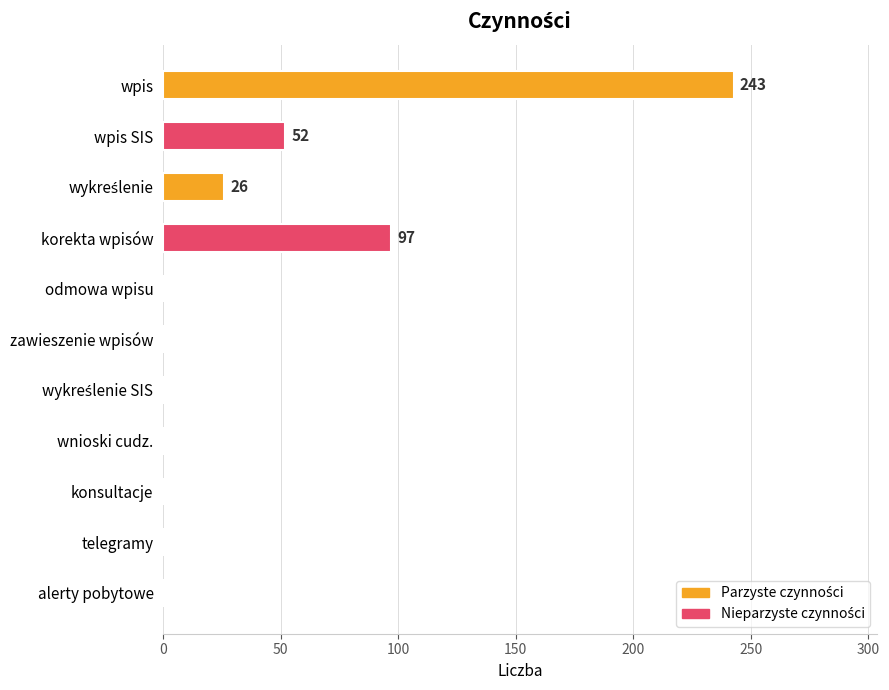

The chart shows a value of 390 at wpis. True or false?

False